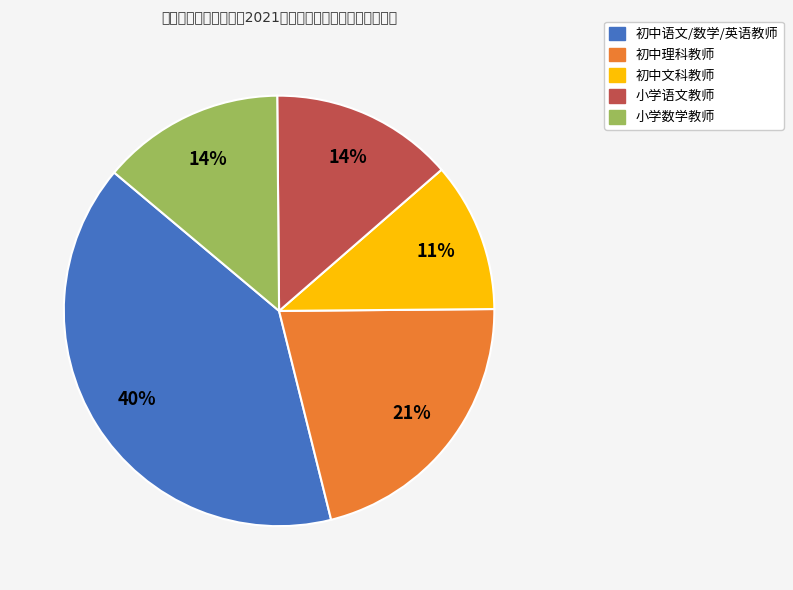

To the nearest percent, what is the difference between the largest and smallest slice percentages?

29%